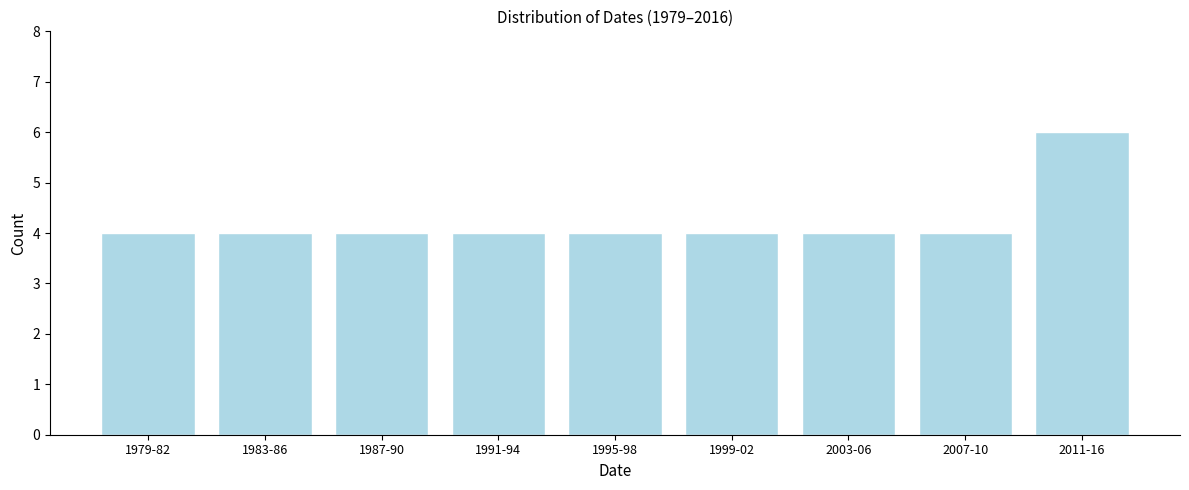

Reading left to right, extract all data points from this chart.

4	4	4	4	4	4	4	4	6